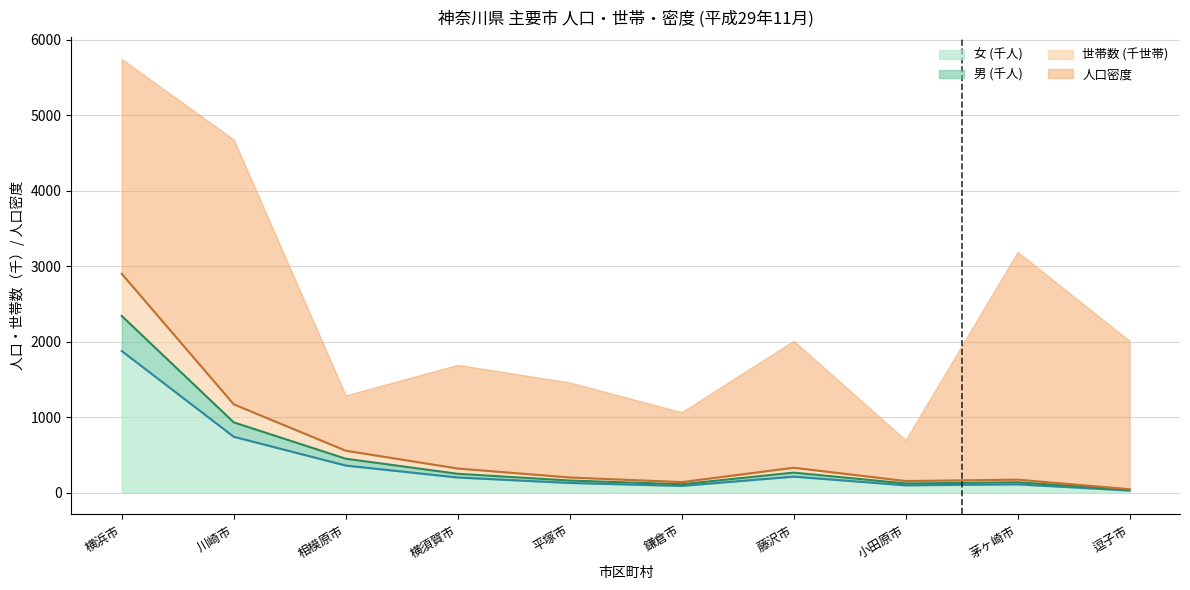

What is the maximum value for 女 (千人)?

1877.7